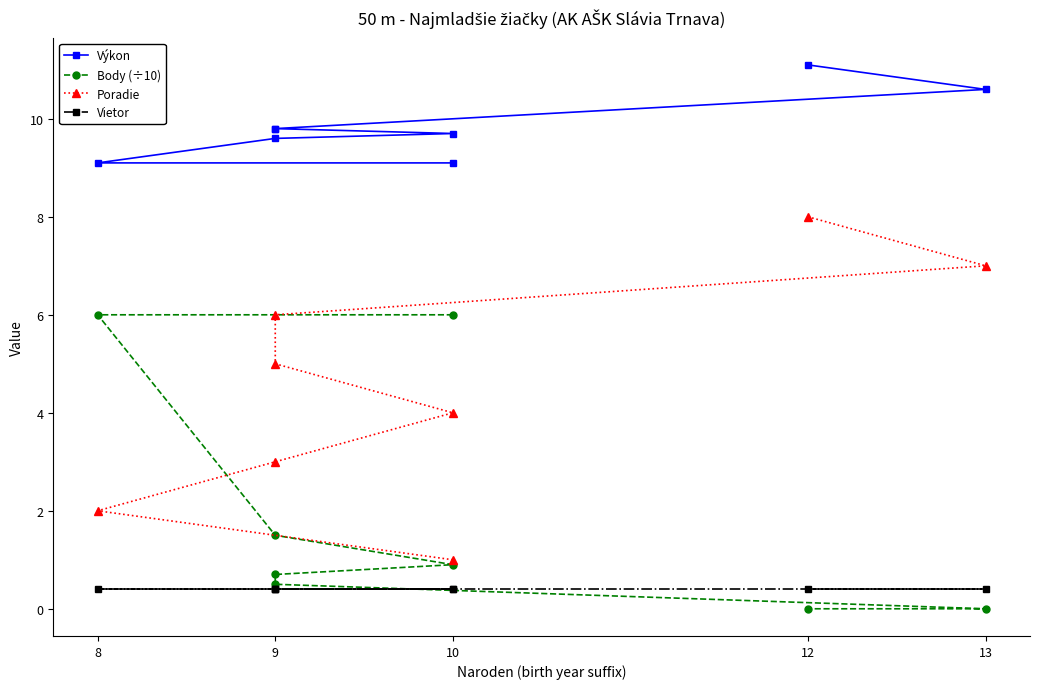

How many lines are shown in the chart?

4